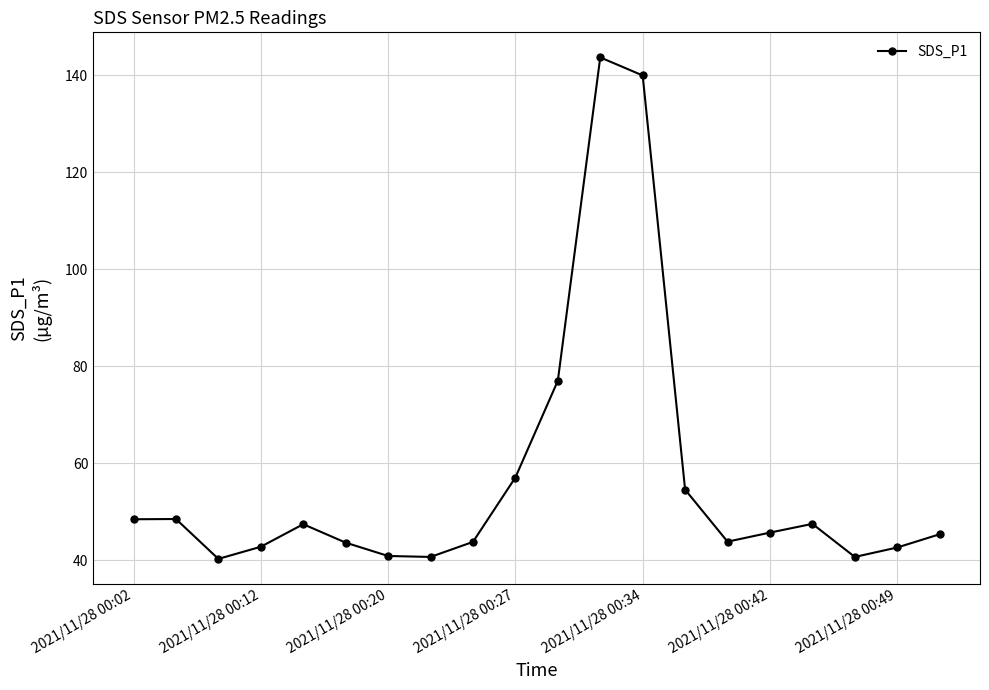

What is the average value?

56.7